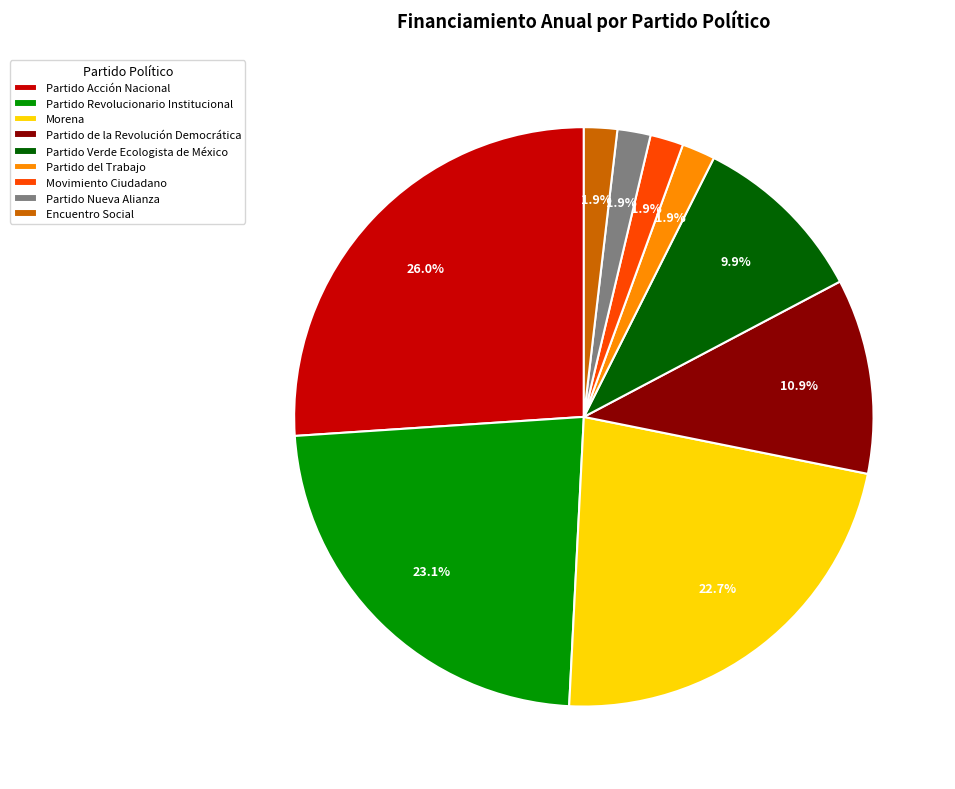

What portion of the pie excludes Morena?

77.3%